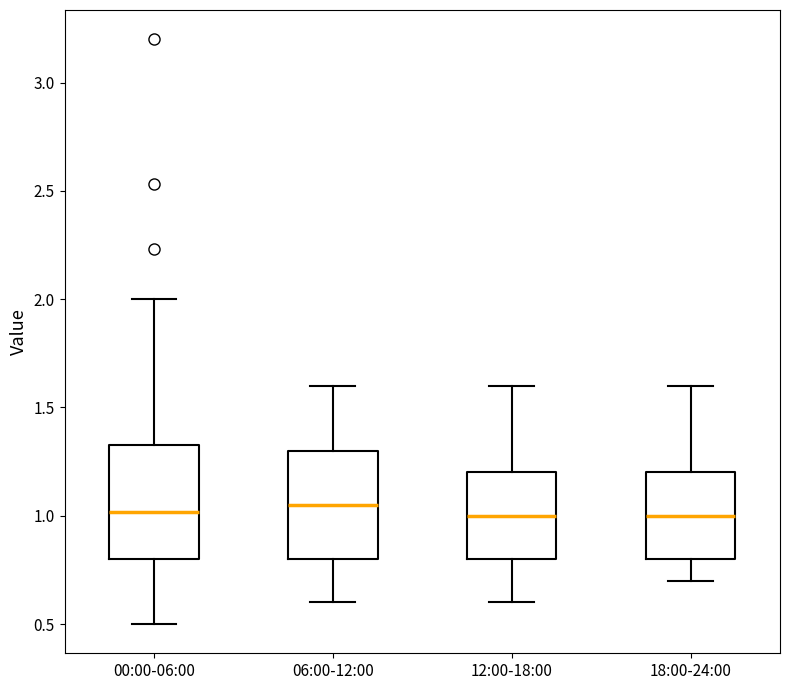

Reading left to right, transcribe this box plot: for each box, give where its median line is, the range the box spans, and where its two whiskers end, as read against the y-axis. The values are not printed on the chart, so give them approximately, as read against the axis.

00:00-06:00: median 1.00, box 0.80 to 1.35, whiskers 0.50 to 2.00
06:00-12:00: median 1.05, box 0.80 to 1.30, whiskers 0.60 to 1.60
12:00-18:00: median 1.00, box 0.80 to 1.20, whiskers 0.60 to 1.60
18:00-24:00: median 1.00, box 0.80 to 1.20, whiskers 0.70 to 1.60